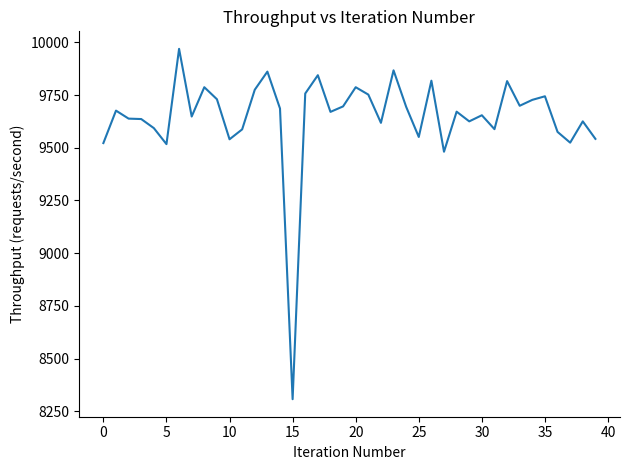

What is the smallest value displayed?

8307